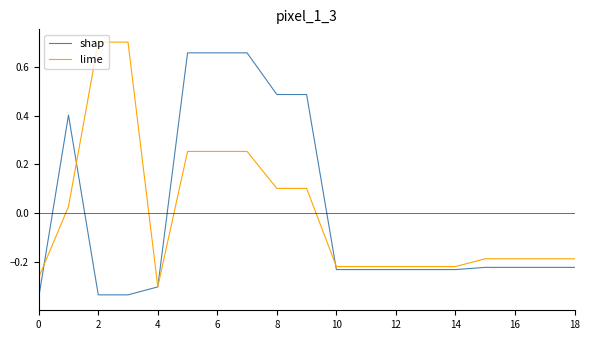

What are all the series names shown in the legend?

shap, lime